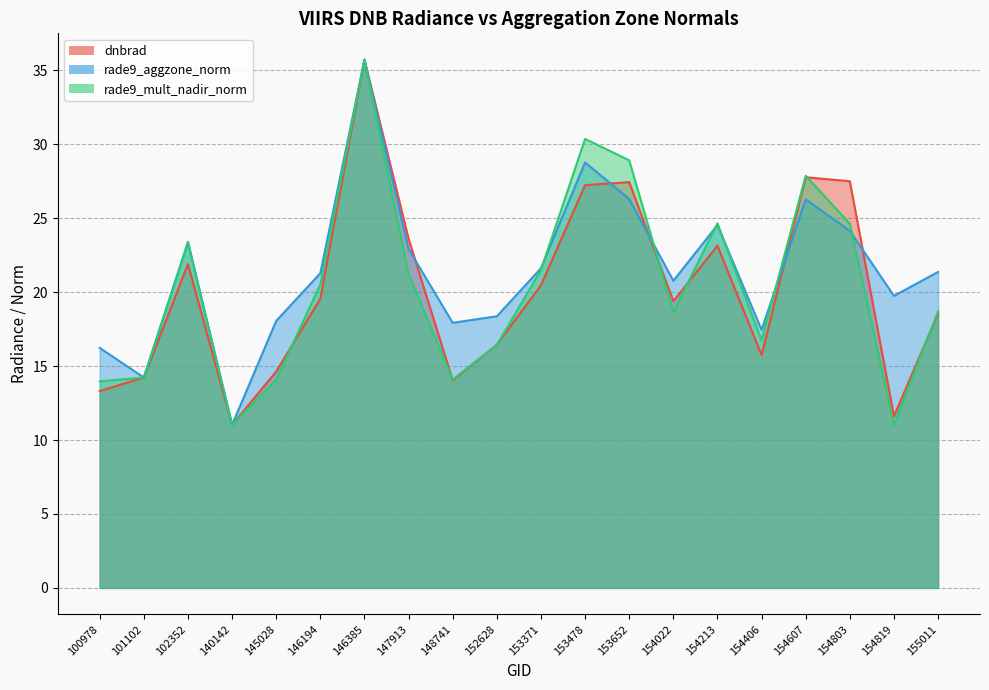

What is the value of the rade9_mult_nadir_norm point at the 6th from the left?

20.5